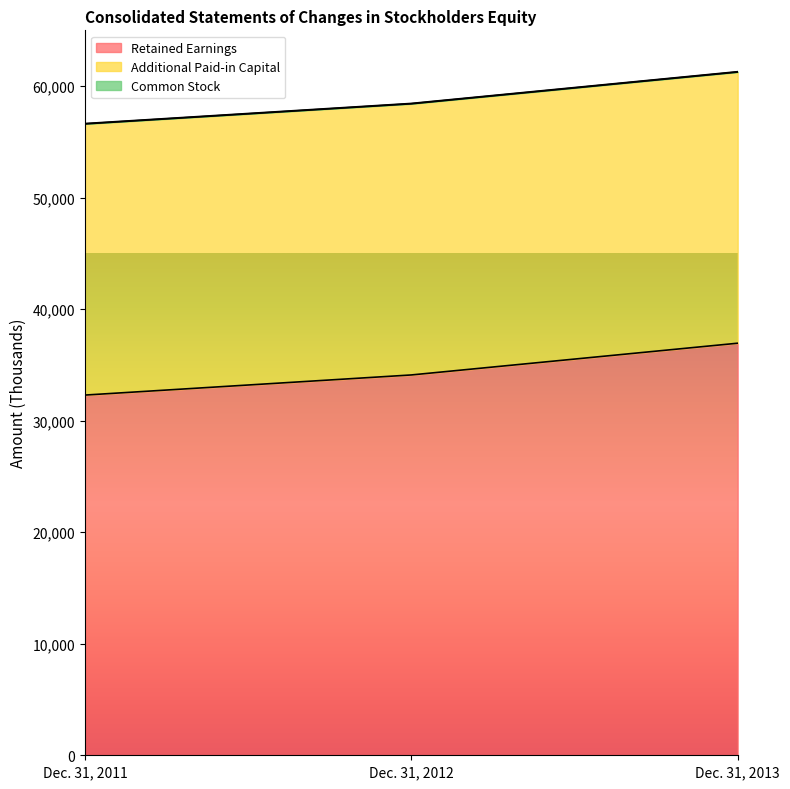

Reading right to left, extract all data points from this chart.

Retained Earnings: Dec. 31, 2013=36947	Dec. 31, 2012=34101	Dec. 31, 2011=32297
Additional Paid-in Capital: Dec. 31, 2013=24313	Dec. 31, 2012=24313	Dec. 31, 2011=24313
Common Stock: Dec. 31, 2013=32	Dec. 31, 2012=32	Dec. 31, 2011=32